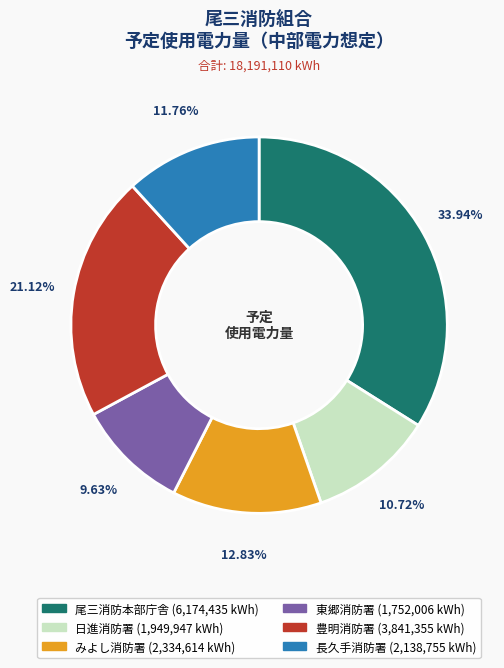

What is the ratio of the value at 東郷消防署 to the value at 長久手消防署?

0.8